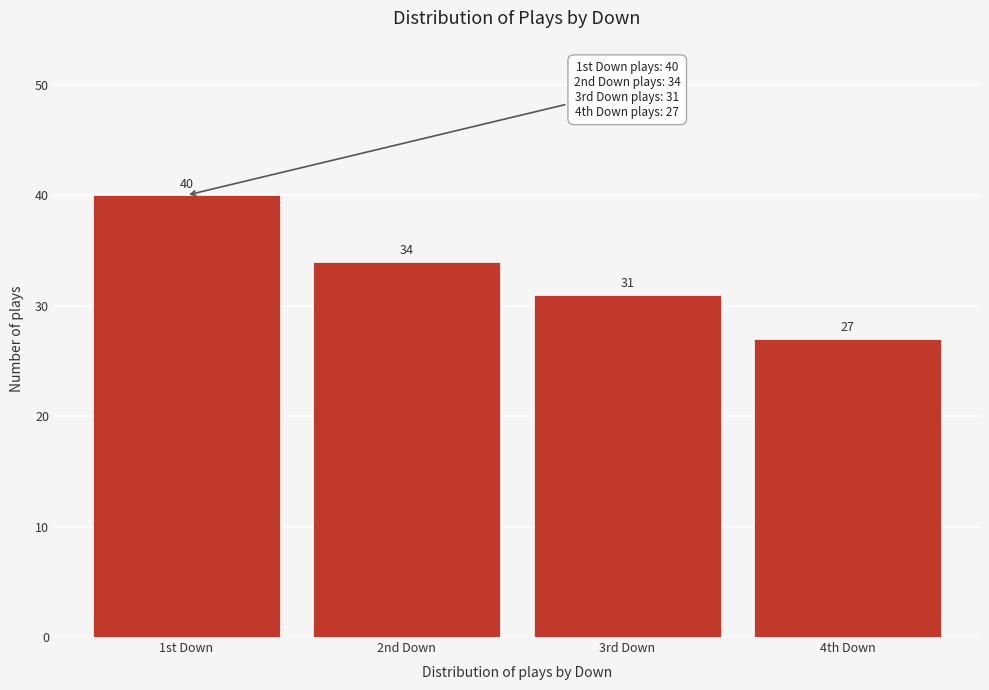

Reading left to right, what are all the values shown in this chart?

40	34	31	27